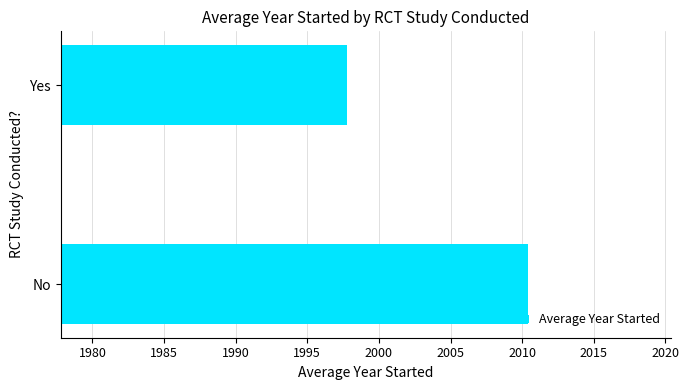

Which has a higher value, Yes or No?

No